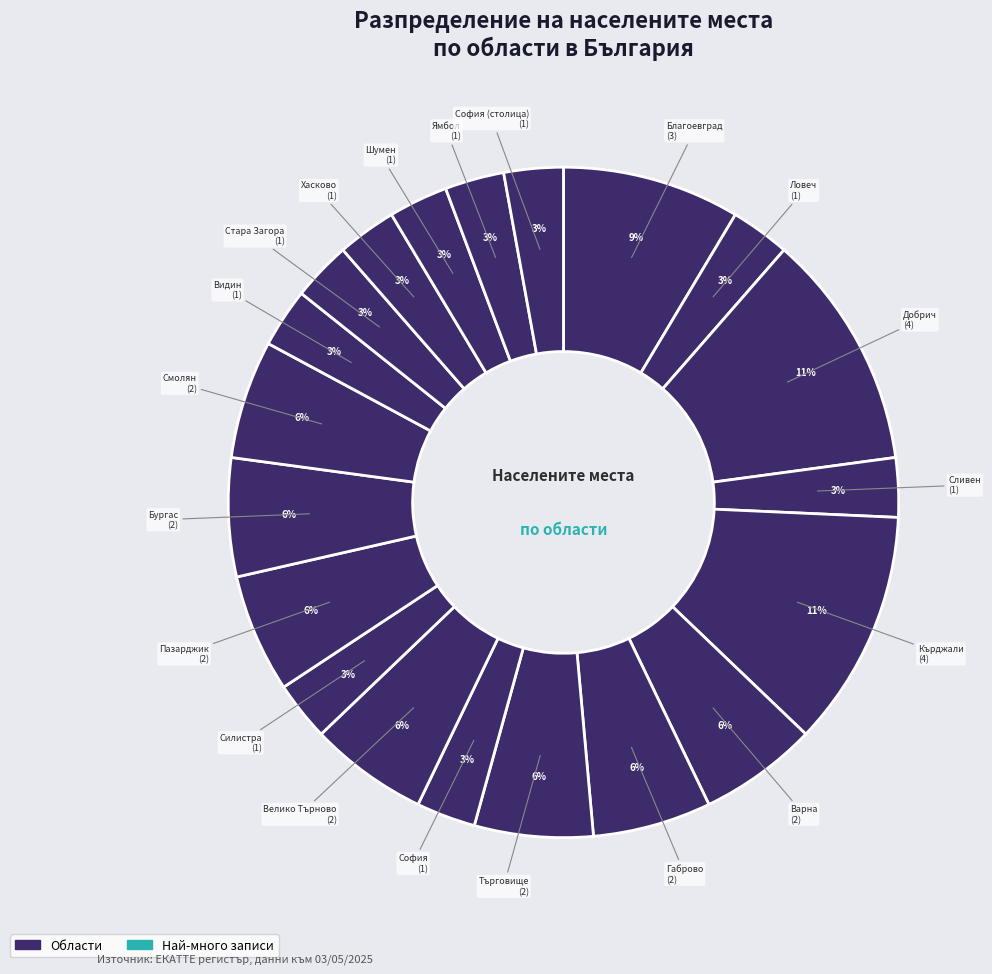

Count the number of slices in the pie.

20